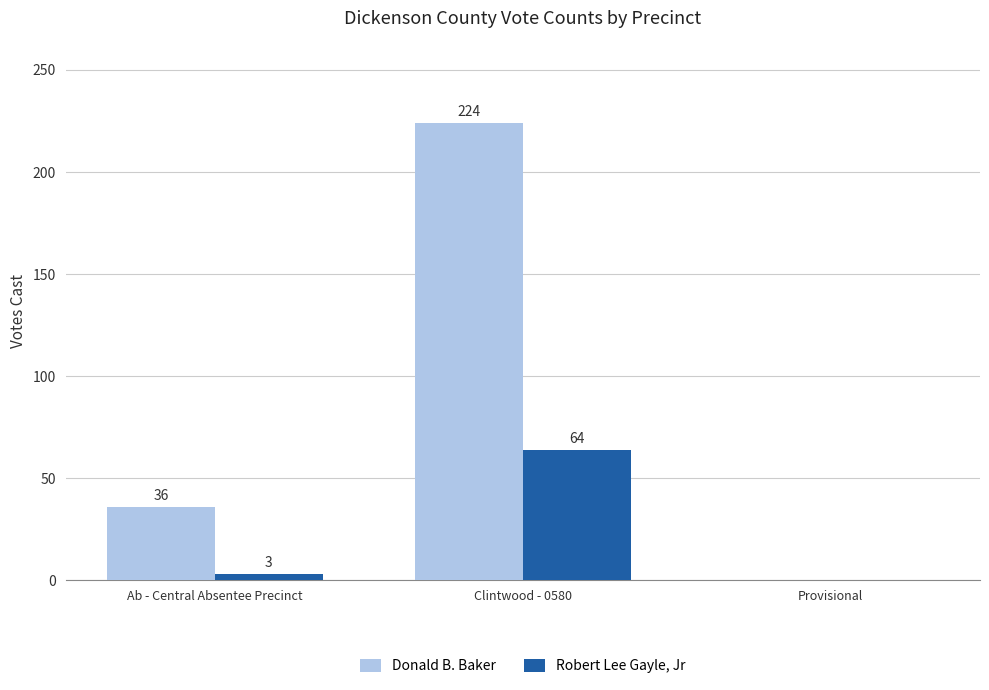

Is the value of Donald B. Baker at Clintwood - 0580 greater than the value of Robert Lee Gayle, Jr at Ab - Central Absentee Precinct?

Yes